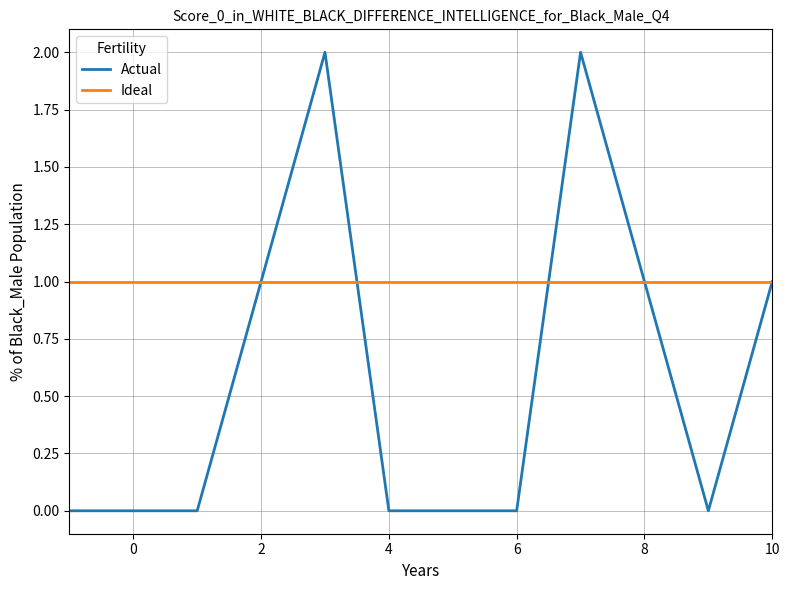

What is the sum of all Ideal values?

12